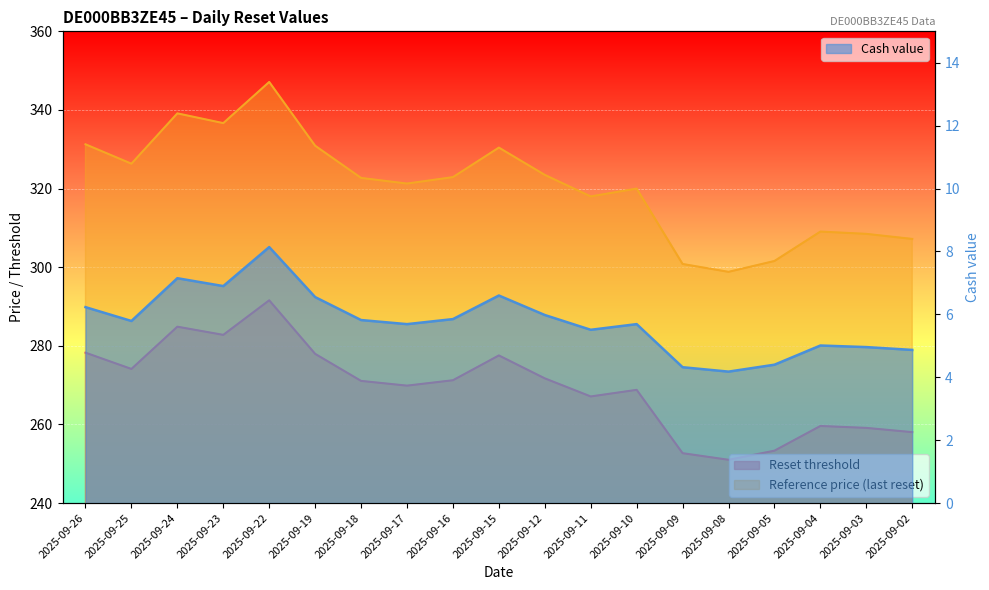

Which series changed the most between 2025-09-22 and 2025-09-02?

Reference price (last reset)